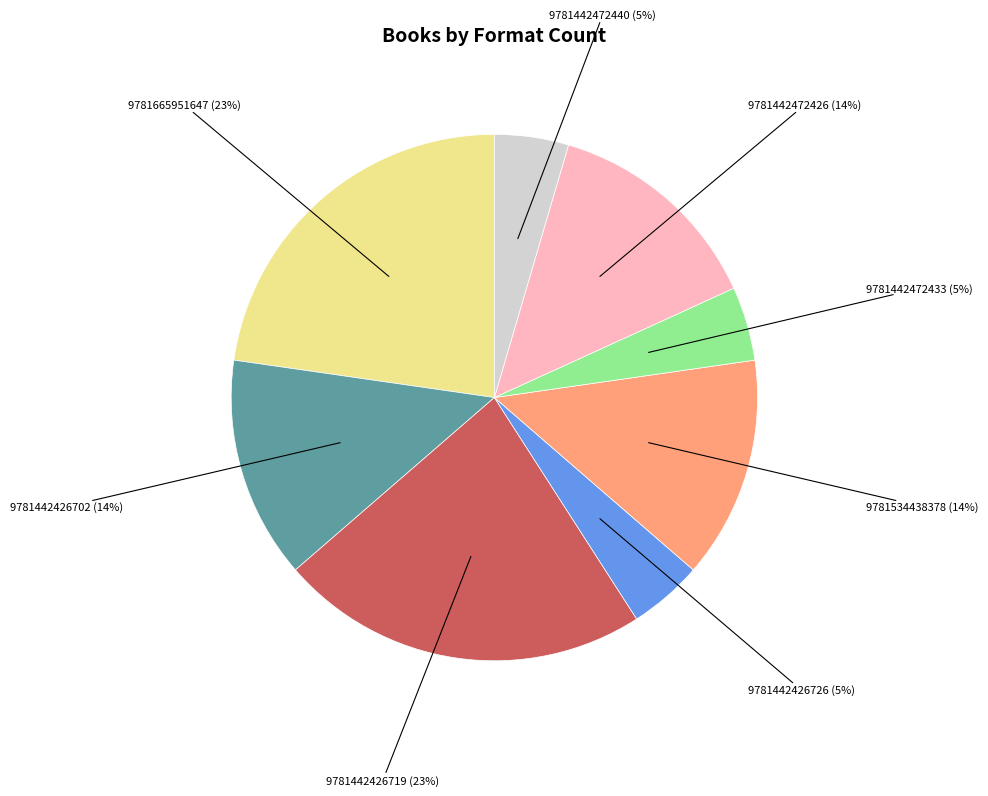

Is there any slice that represents more than half of the pie?

No